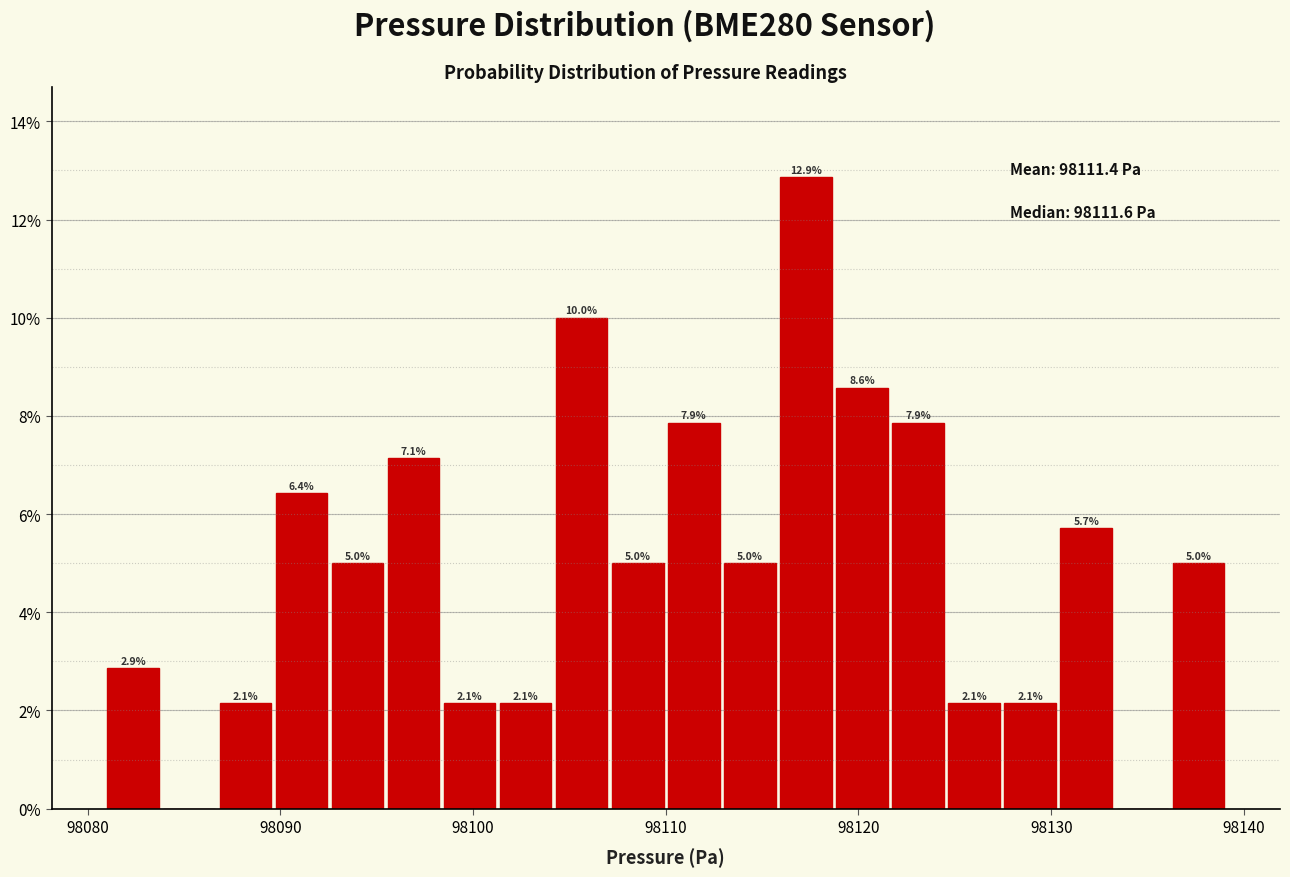

Around what value on the x-axis is the tallest bar? Give the approximate position of its centre, as read against the axis.

98117